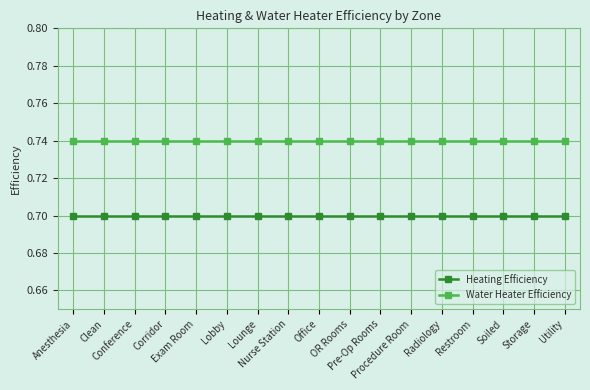

Which series has the largest total across all categories?

Water Heater Efficiency